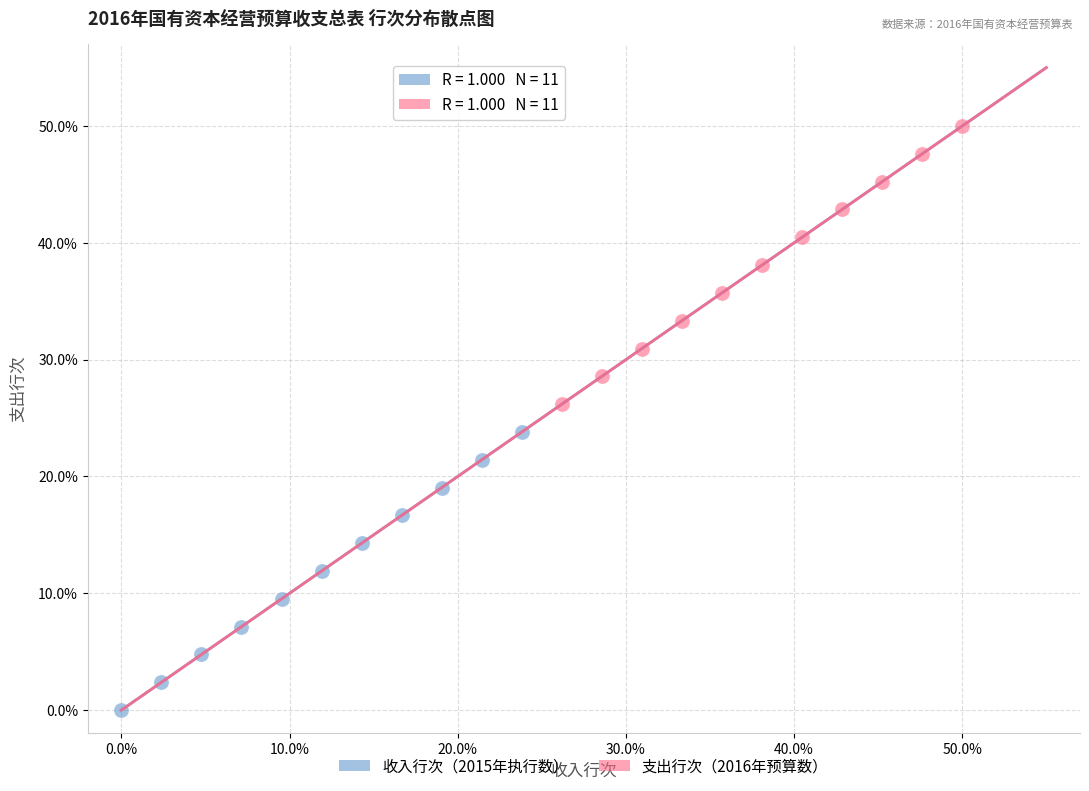

Which series reaches the minimum Y coordinate?

收入行次（2015年执行数）